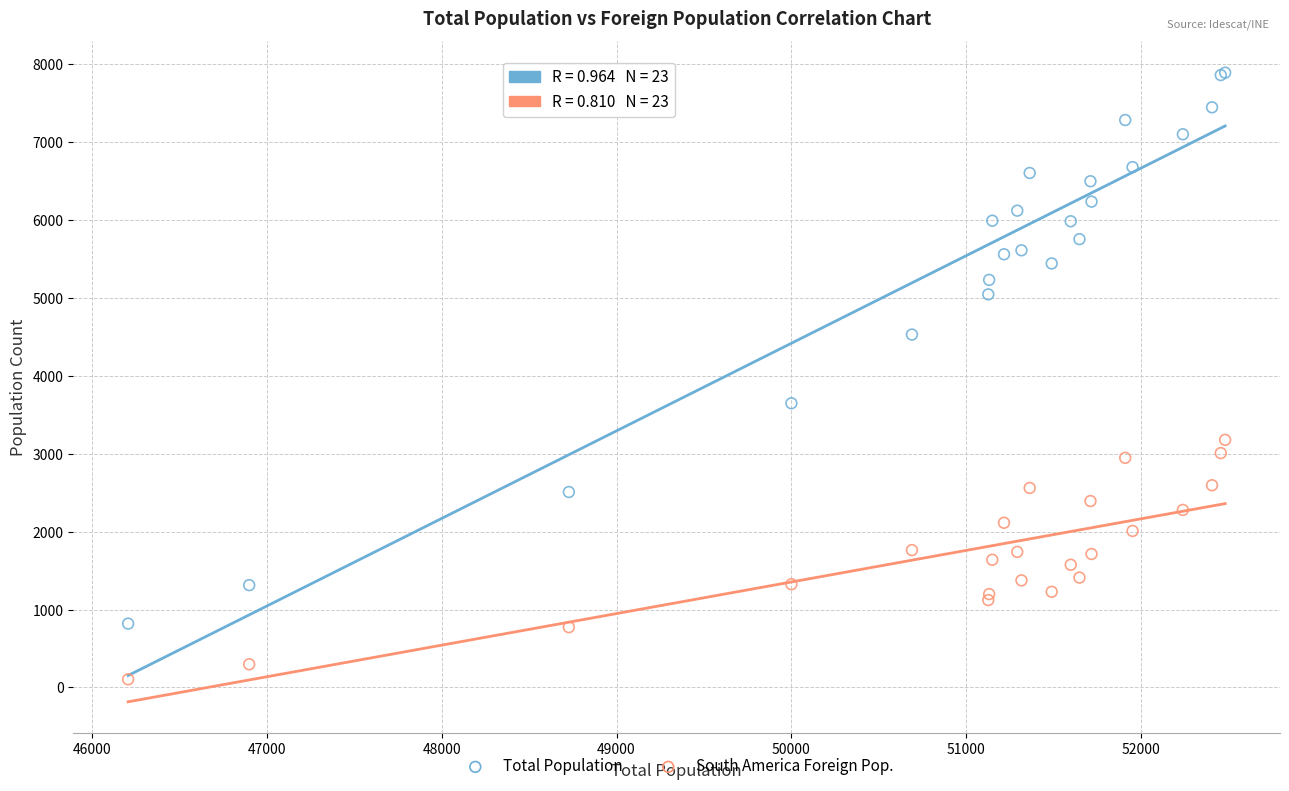

Which series has the largest Y range (max minus min)?

Total Population